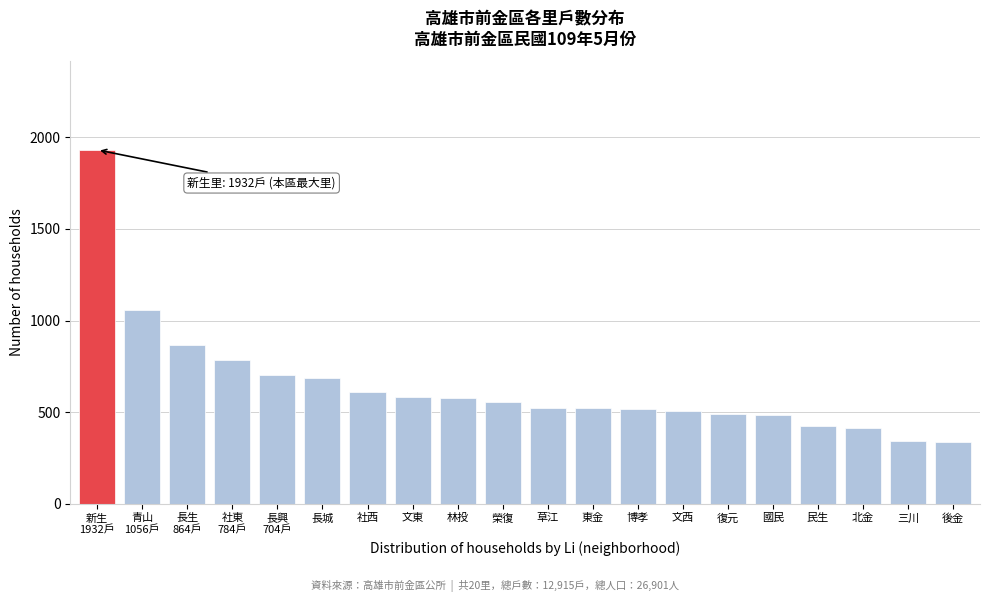

What is the change in value from 長城 to 文東?

-103